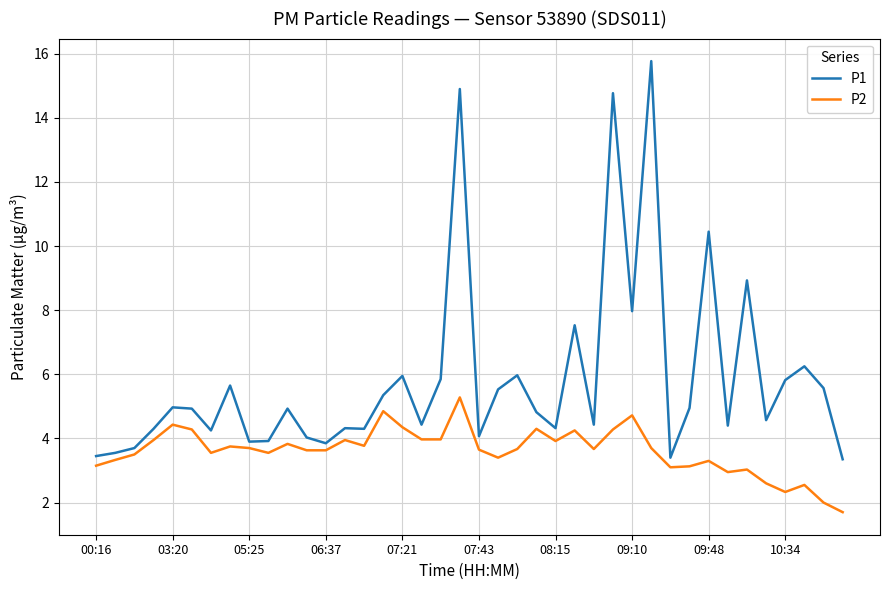

What is the lowest value of the P1 series?

3.4